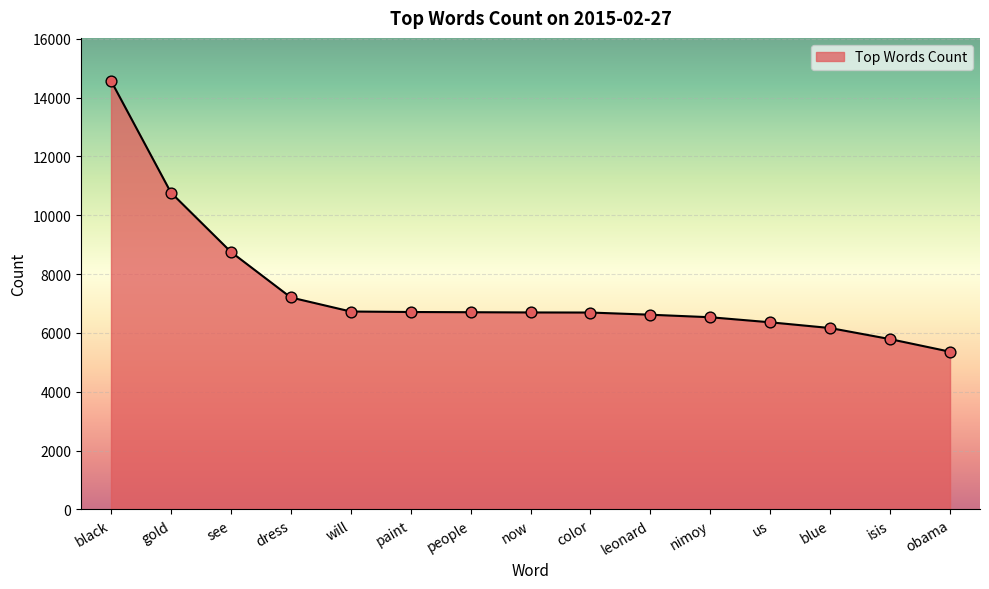

What is the change in value from see to nimoy?

-2223